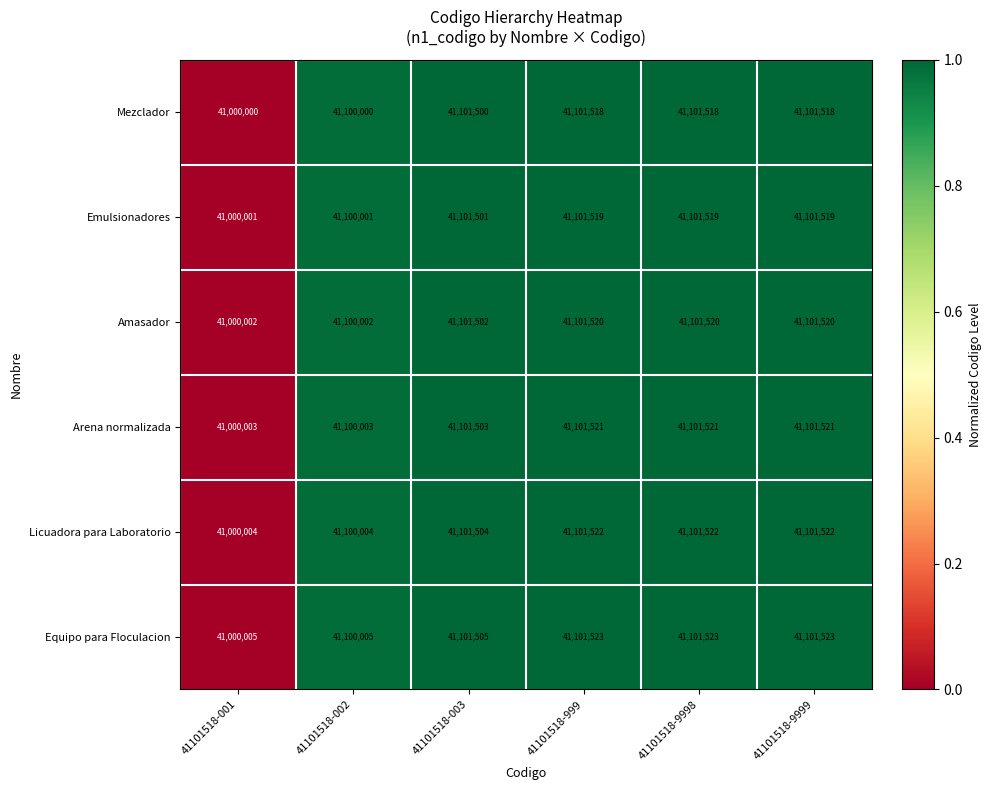

List the series in order of their overall mean, highest first.

Equipo para Floculacion, Licuadora para Laboratorio, Arena normalizada, Amasador, Emulsionadores, Mezclador